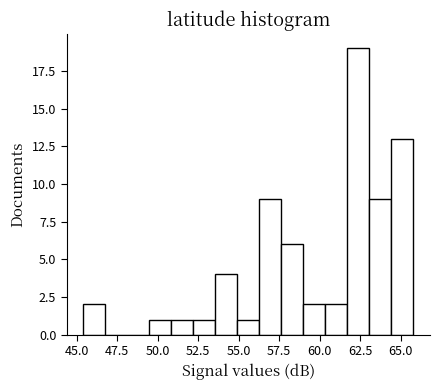

Around what value on the x-axis is the tallest bar? Give the approximate position of its centre, as read against the axis.

62.5